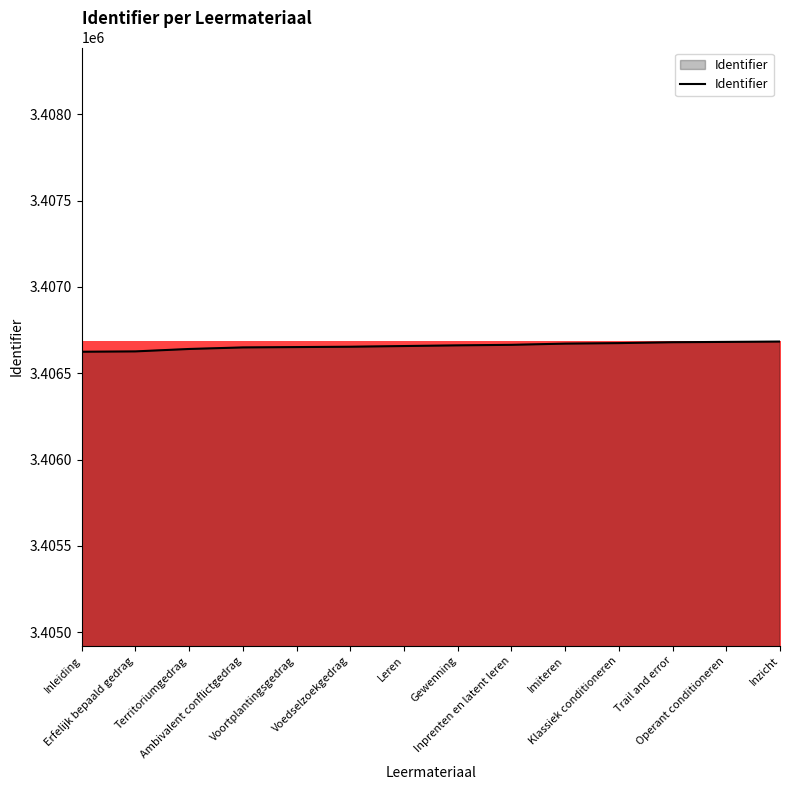

What is the greatest value displayed?

3406684